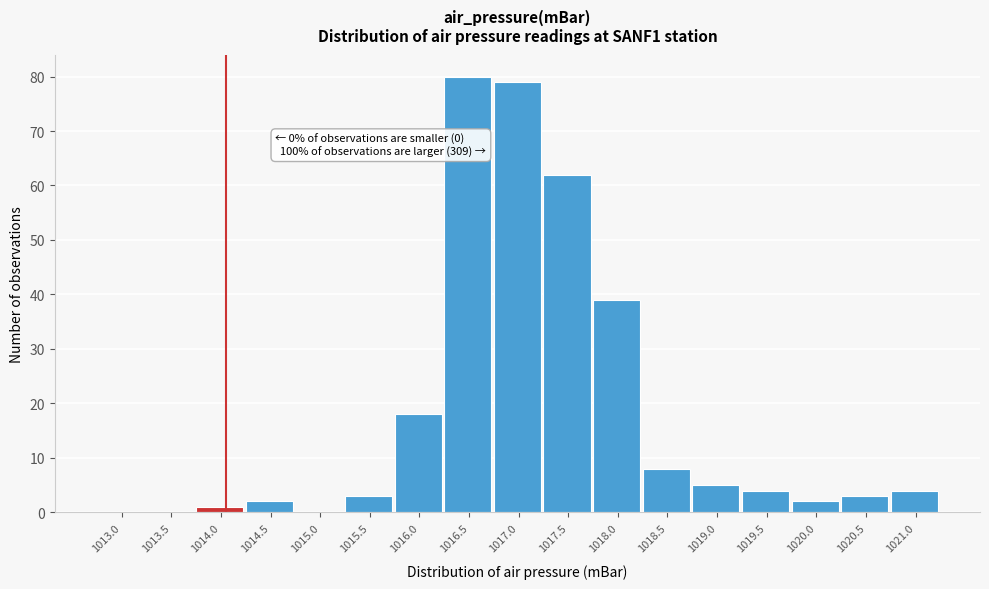

Reading left to right, extract all data points from this chart.

1013.0=0	1013.5=0	1014.0=1	1014.5=2	1015.0=0	1015.5=3	1016.0=18	1016.5=80	1017.0=79	1017.5=62	1018.0=39	1018.5=8	1019.0=5	1019.5=4	1020.0=2	1020.5=3	1021.0=4